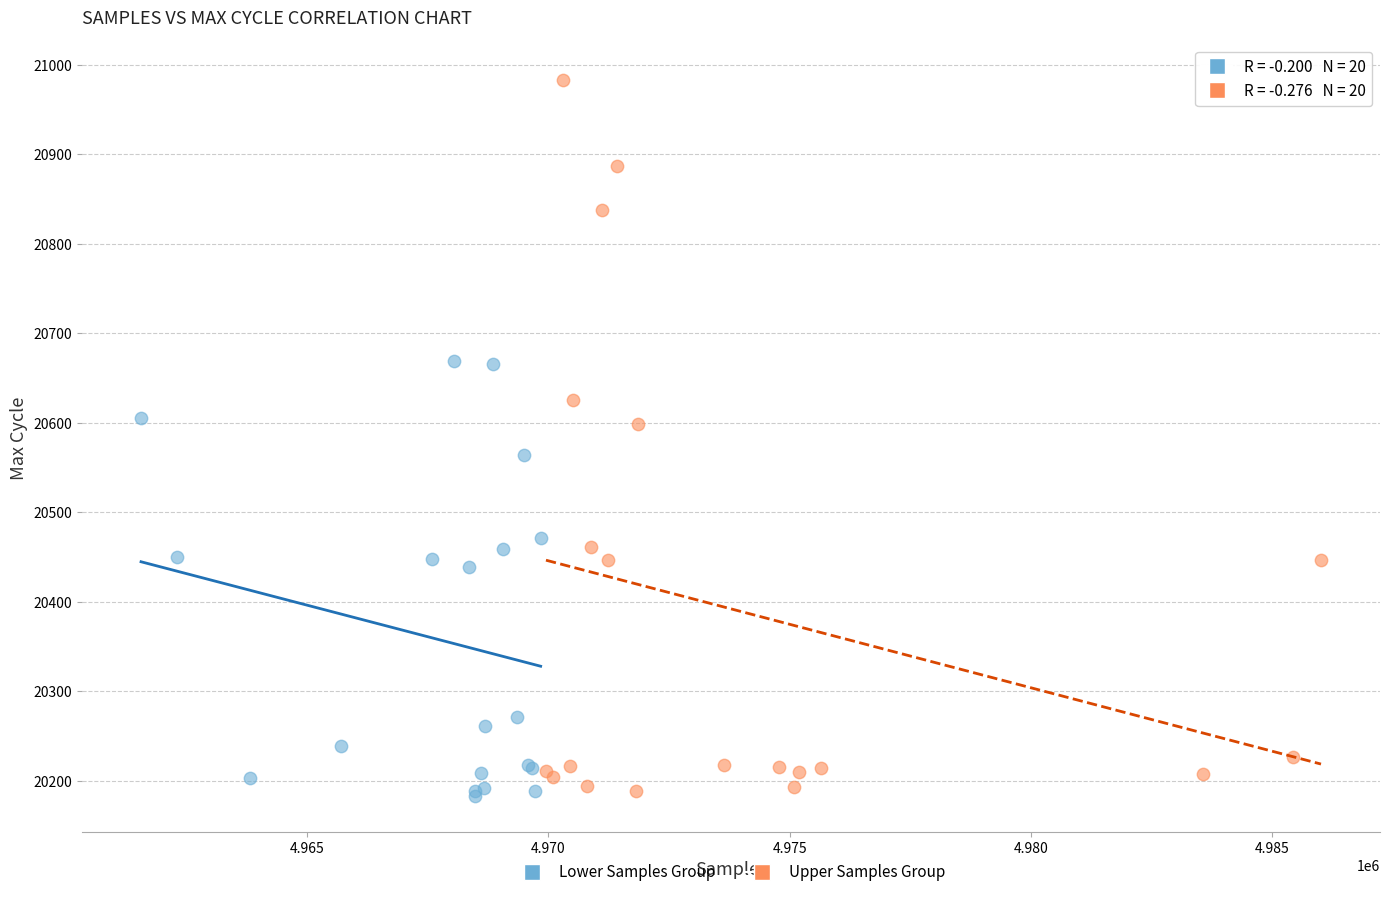

Which series has the largest Y range (max minus min)?

Upper Samples Group